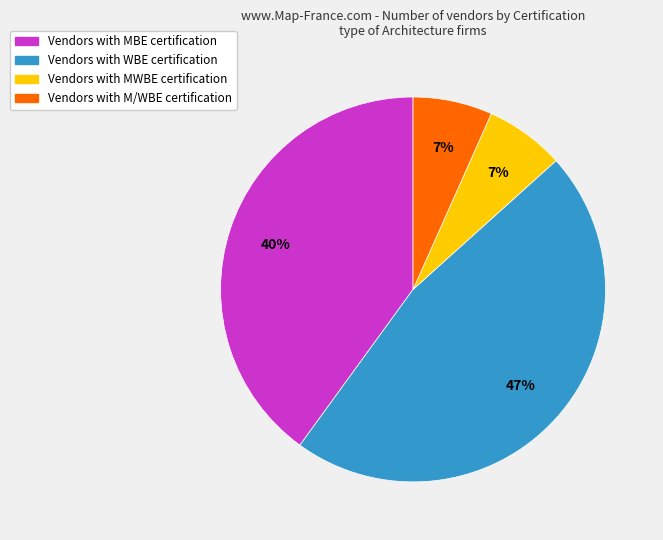

To the nearest percent, what is the average slice percentage?

25%